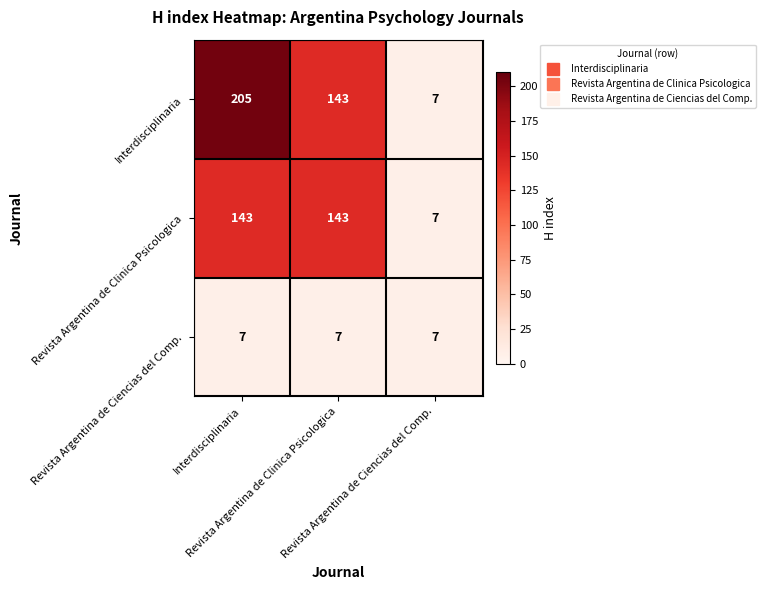

What is the minimum value shown in the chart?

7